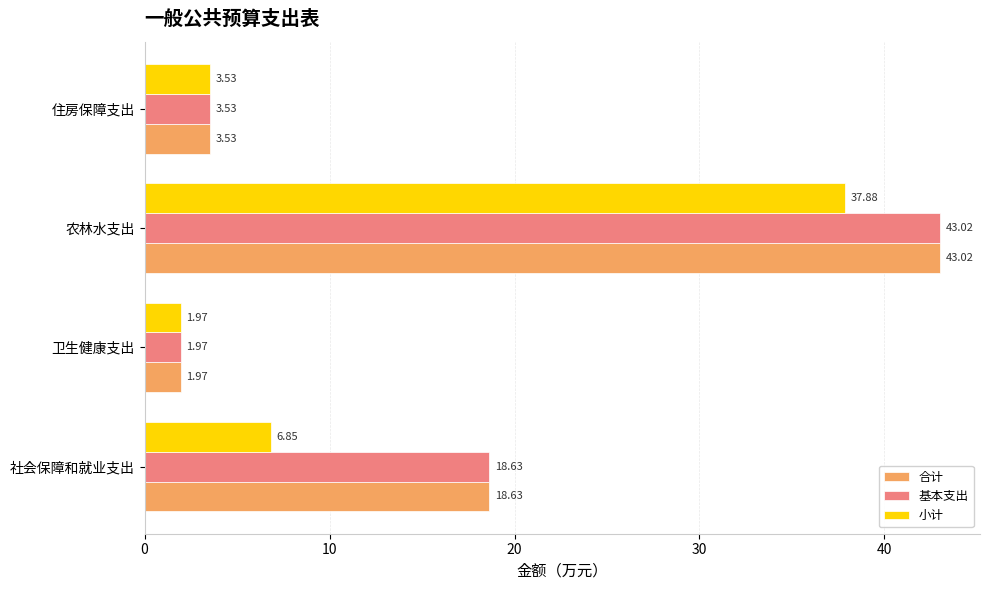

At which label is 合计 closest to 22?

社会保障和就业支出